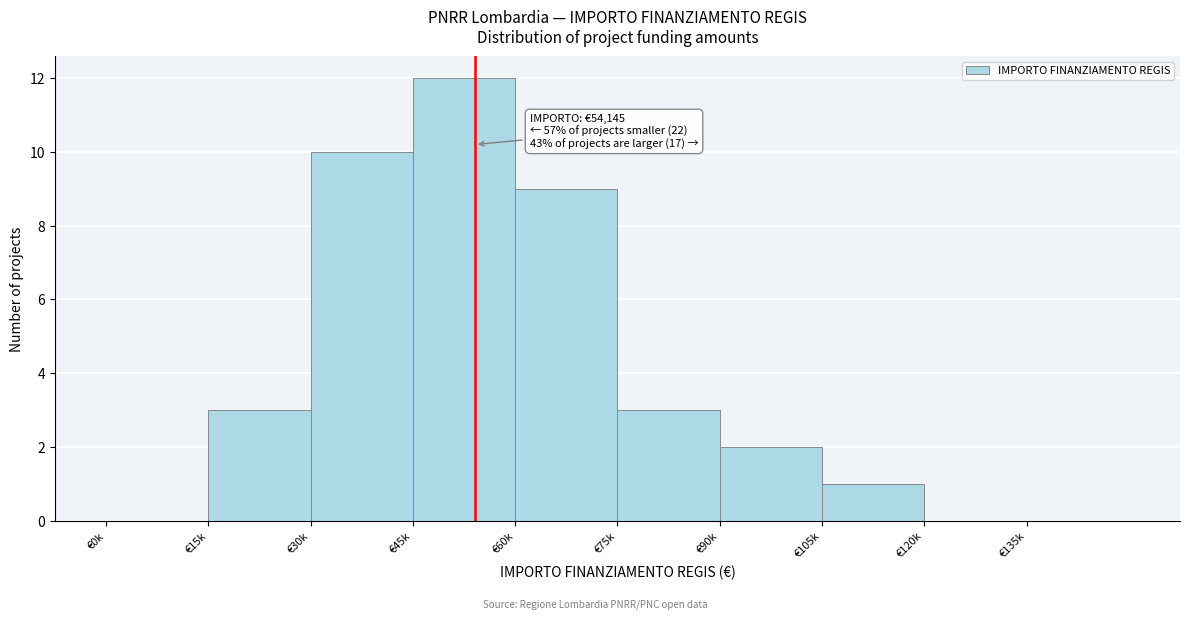

Reading left to right, what are all the values shown in this chart?

€0k=0	€15k=3	€30k=10	€45k=12	€60k=9	€75k=3	€90k=2	€105k=1	€120k=0	€135k=0